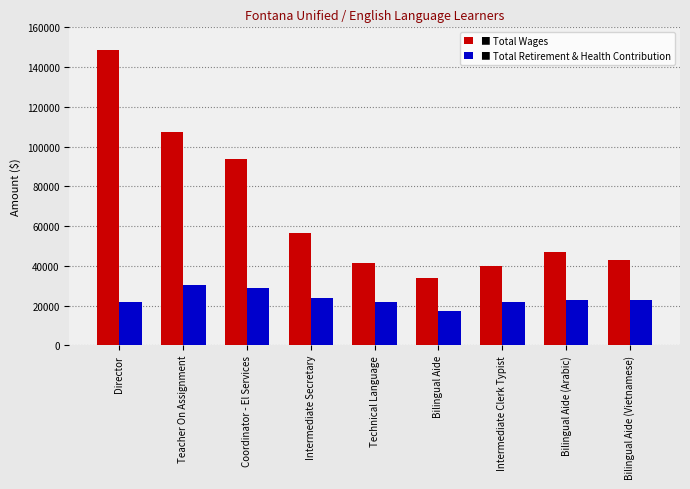

At which category does the chart reach its peak across all series?

Director